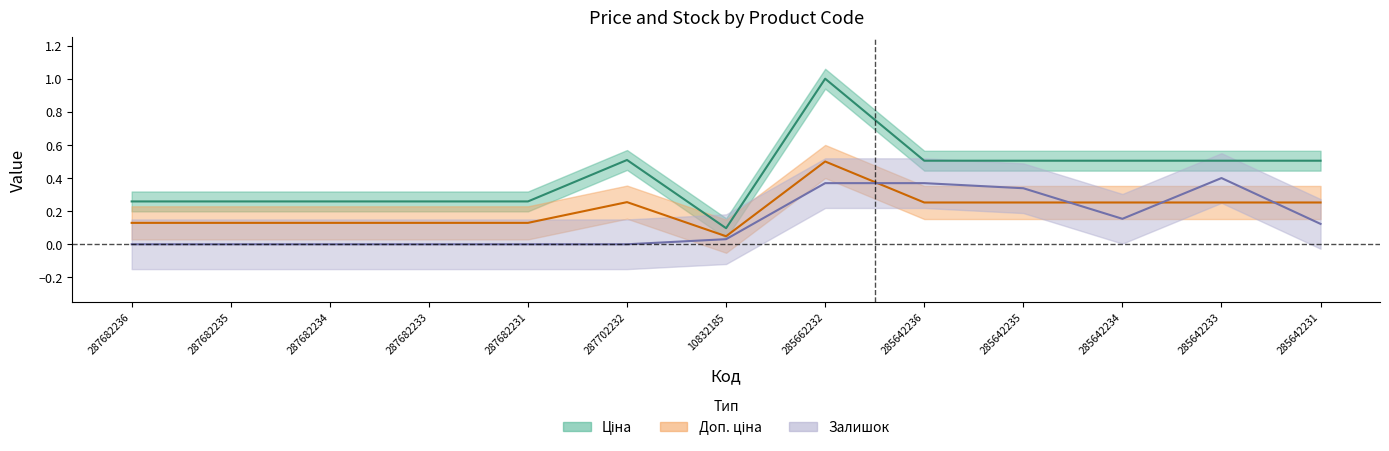

Which category has the highest value in the Доп. ціна series?

285662232